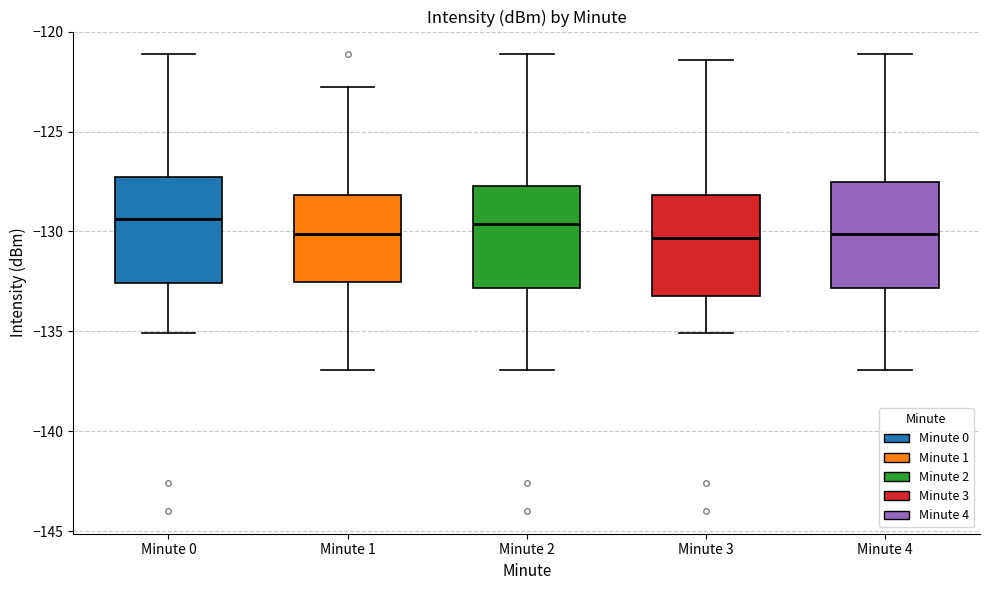

Reading left to right, read every box against the y-axis: the position of its median line, the range the box covers, and the ends of its whiskers. The values are not printed on the chart, so give them approximately, as read against the axis.

Minute 0: median -129.5, box -132.5 to -127.5, whiskers -135.0 to -121.0
Minute 1: median -130.0, box -132.5 to -128.0, whiskers -137.0 to -123.0
Minute 2: median -129.5, box -133.0 to -127.5, whiskers -137.0 to -121.0
Minute 3: median -130.5, box -133.0 to -128.0, whiskers -135.0 to -121.5
Minute 4: median -130.0, box -133.0 to -127.5, whiskers -137.0 to -121.0